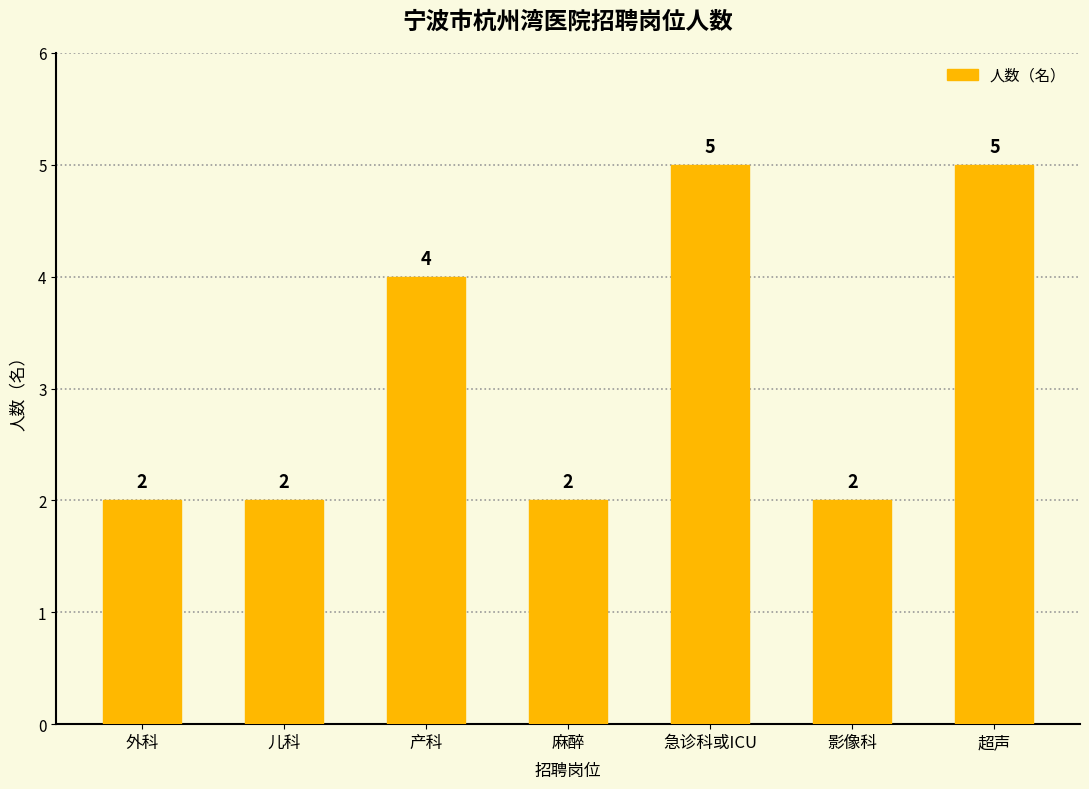

What is the label of the 7th bar from the right?

外科